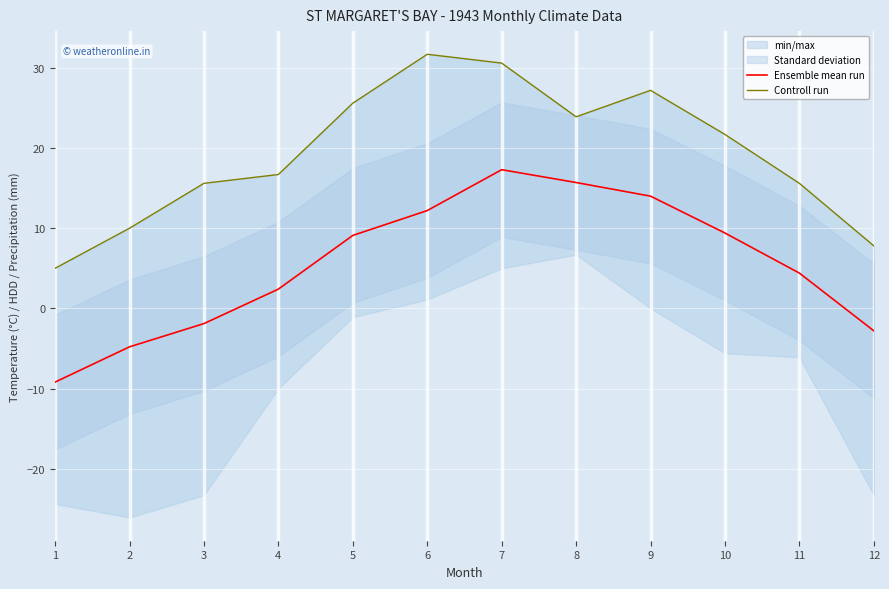

At which label does Controll run first exceed 21?

5